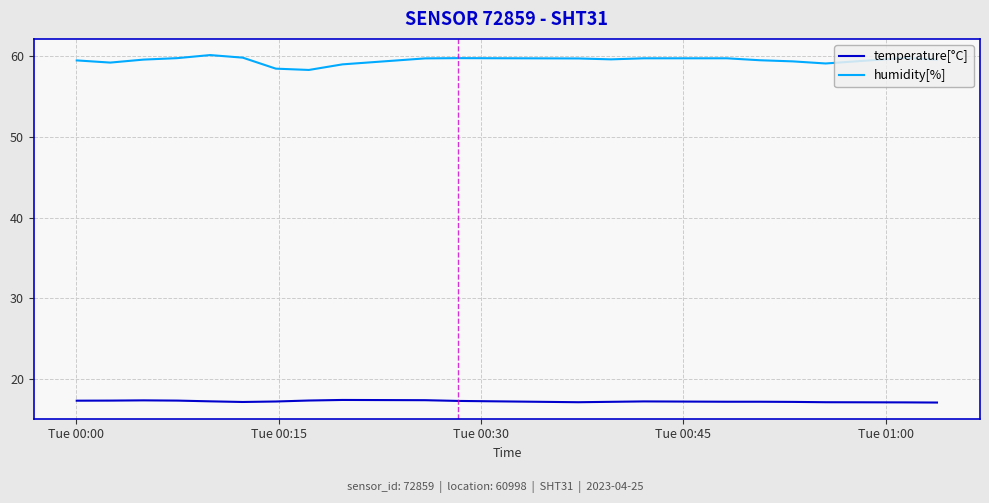

What is the average value of the temperature[°C] series?

17.3